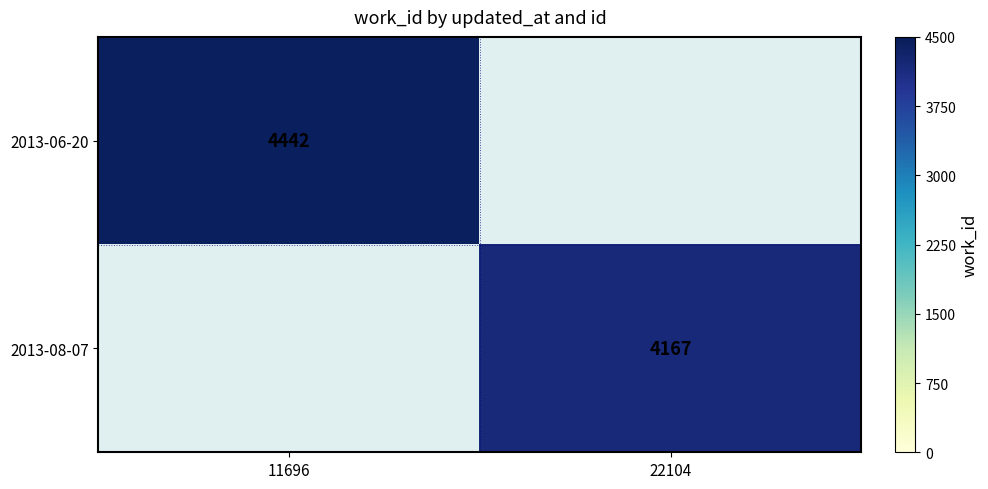

True or false: 2013-06-20 has a value of 1292.2 at 11696.

False